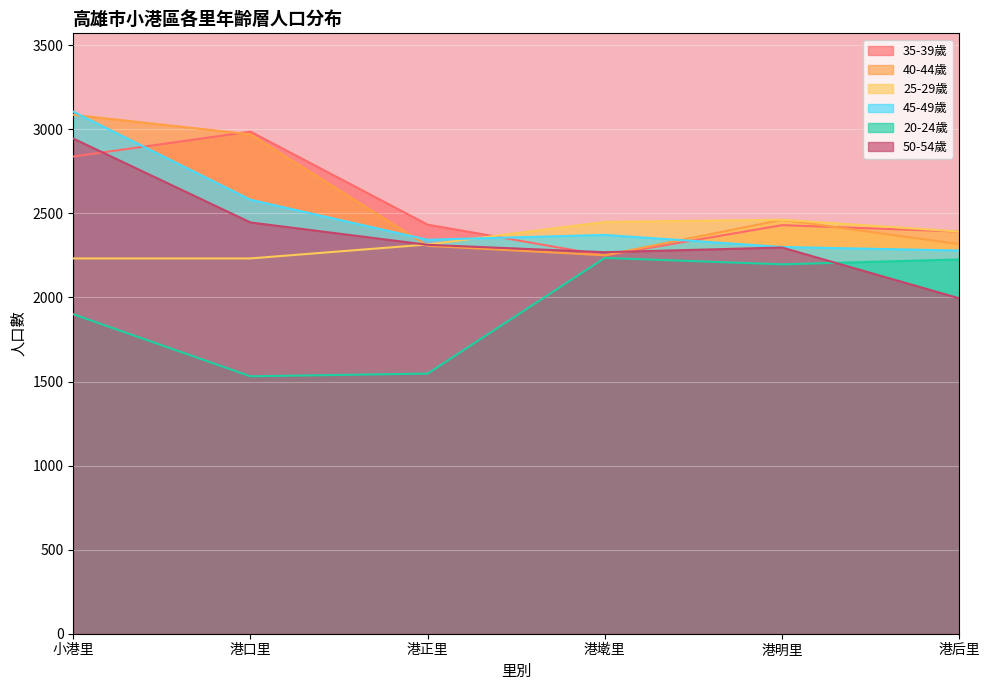

Where does the 45-49歲 series first go above 2372?

小港里